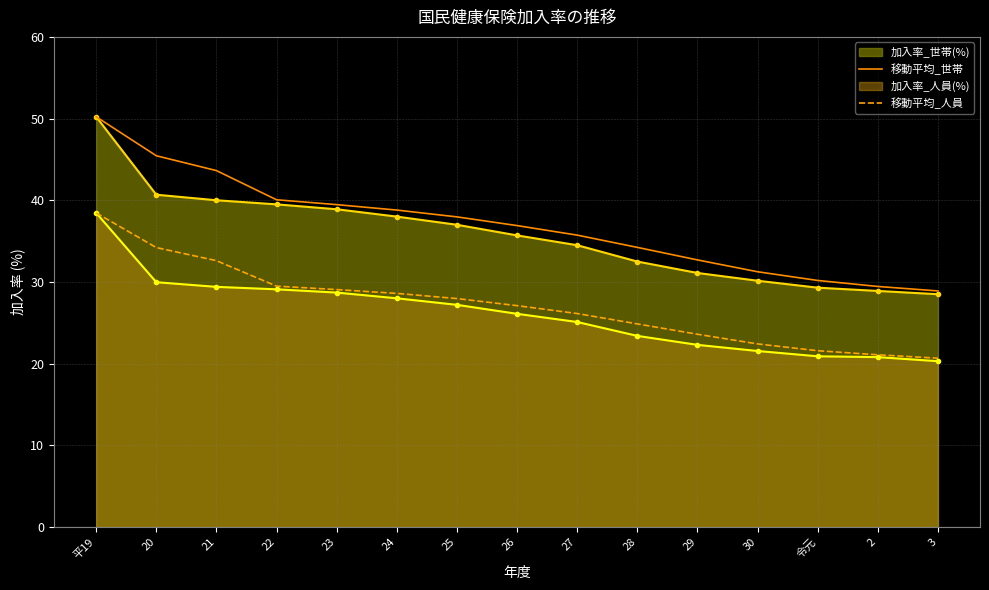

What is the label of the 11th point from the left?

29